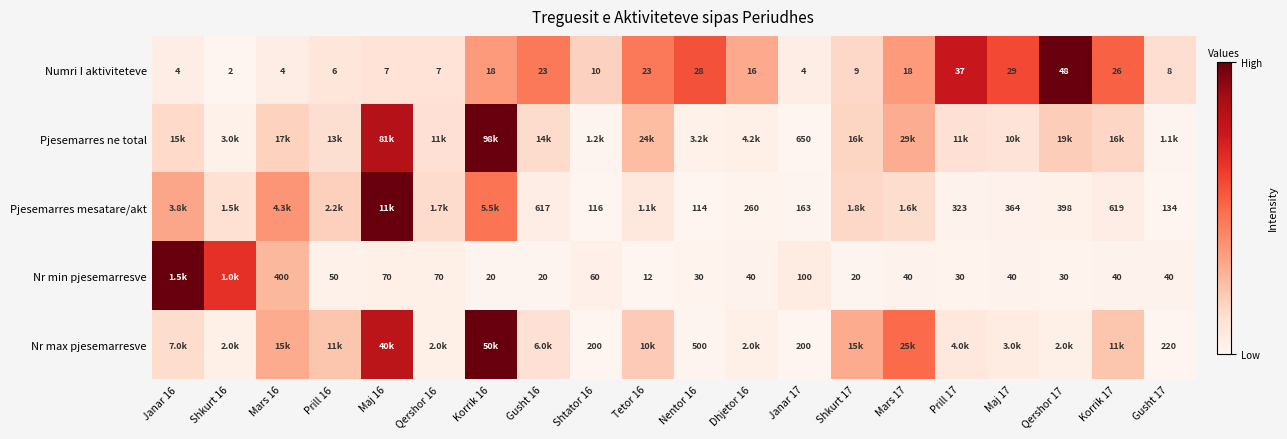

Is the value of Nr min pjesemarresve at Dhjetor 16 greater than the value of Pjesemarres mesatare/akt at Gusht 16?

No